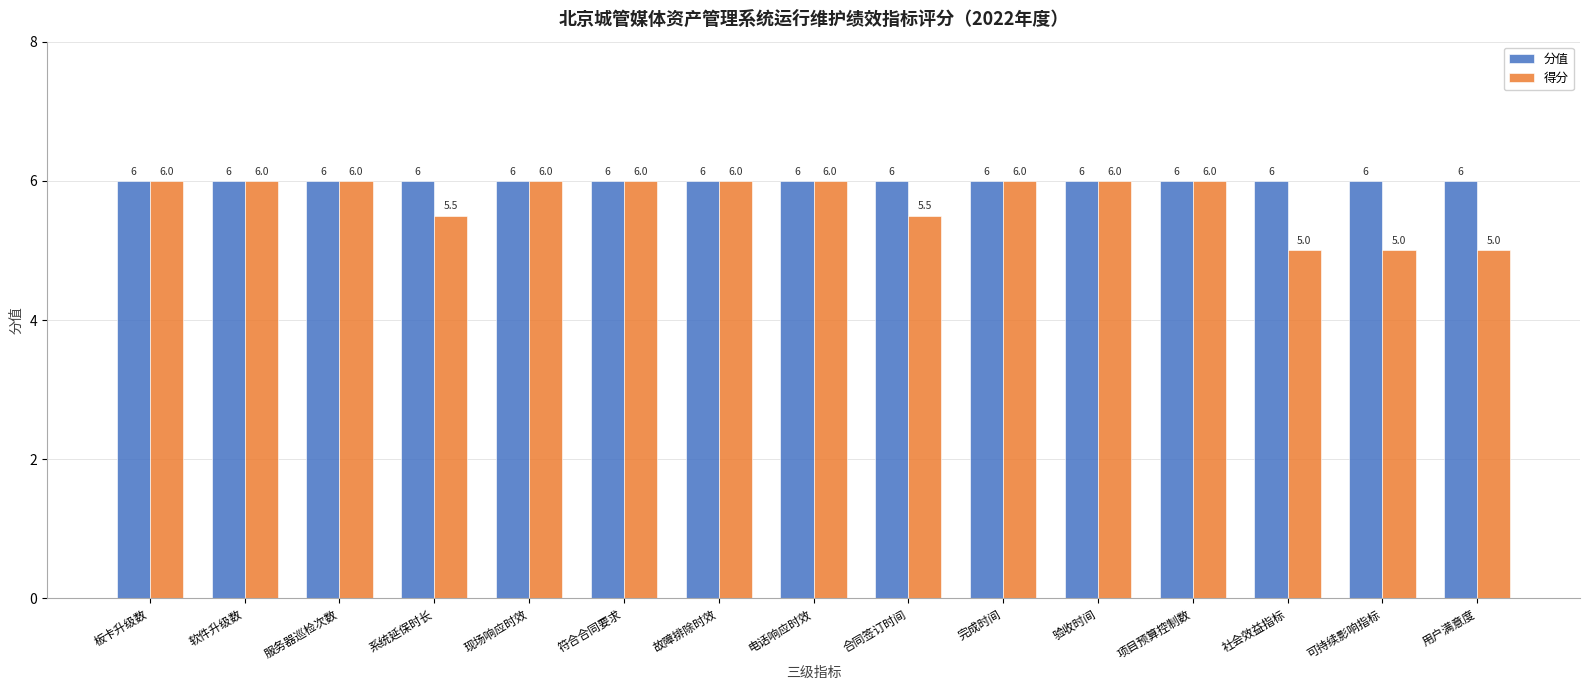

What is the label of the 7th bar from the left?

故障排除时效